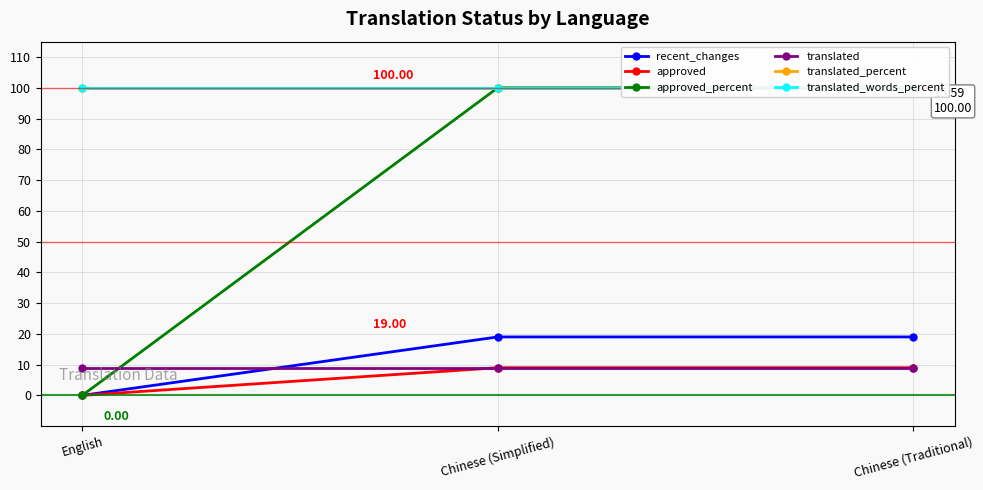

What is the difference between the recent_changes values at English and Chinese (Simplified)?

19